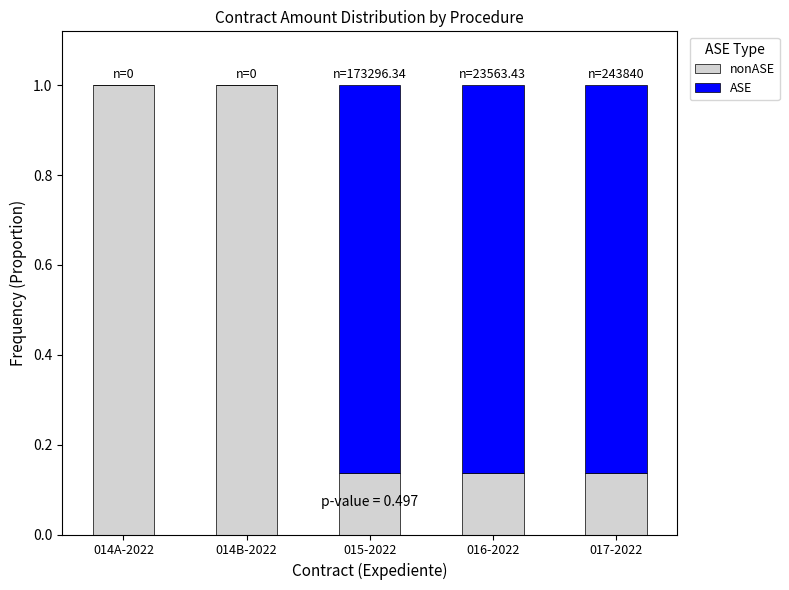

What is the total value across all series at 014B-2022?

1.0